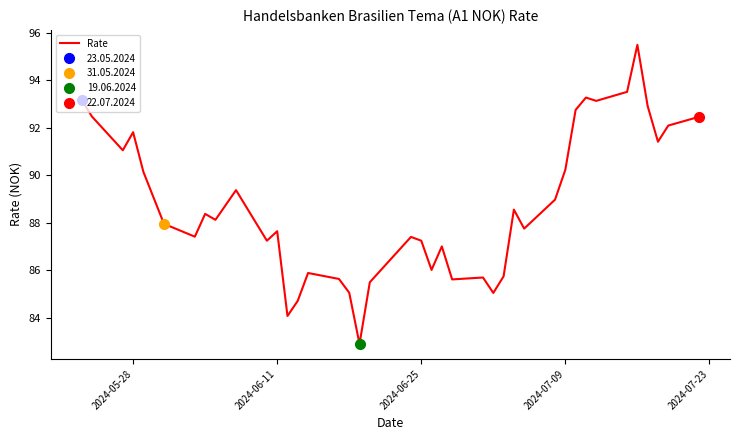

What is the average value?

88.8